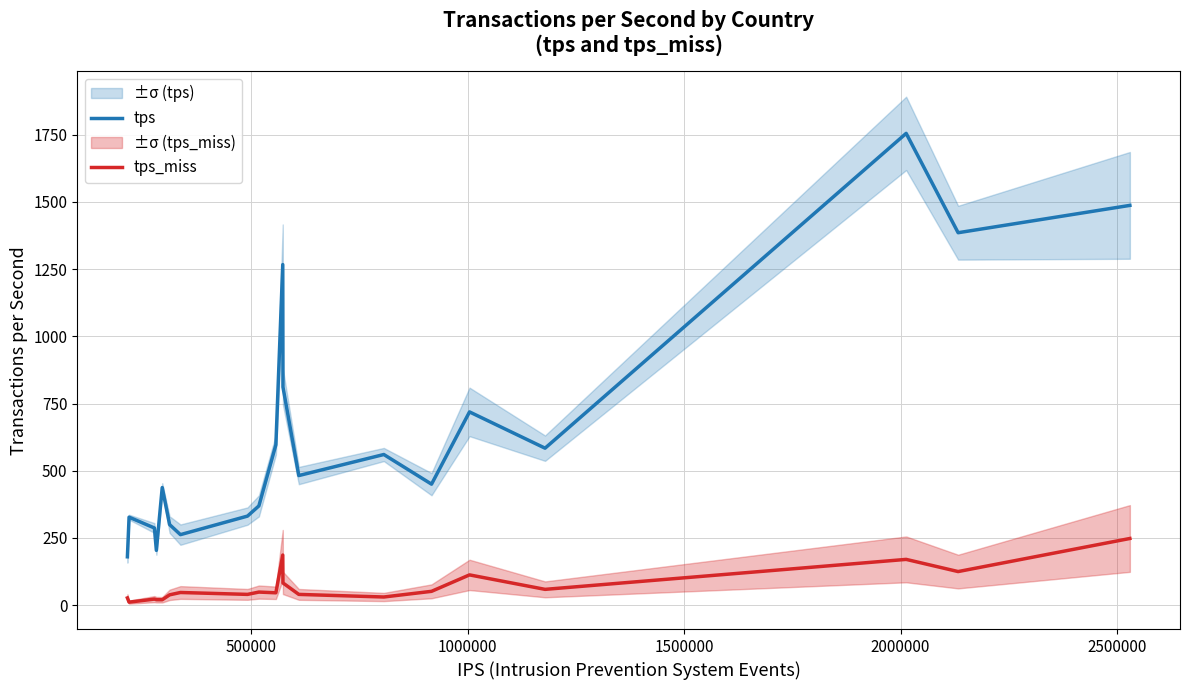

True or false: tps and tps_miss intersect in this chart.

False